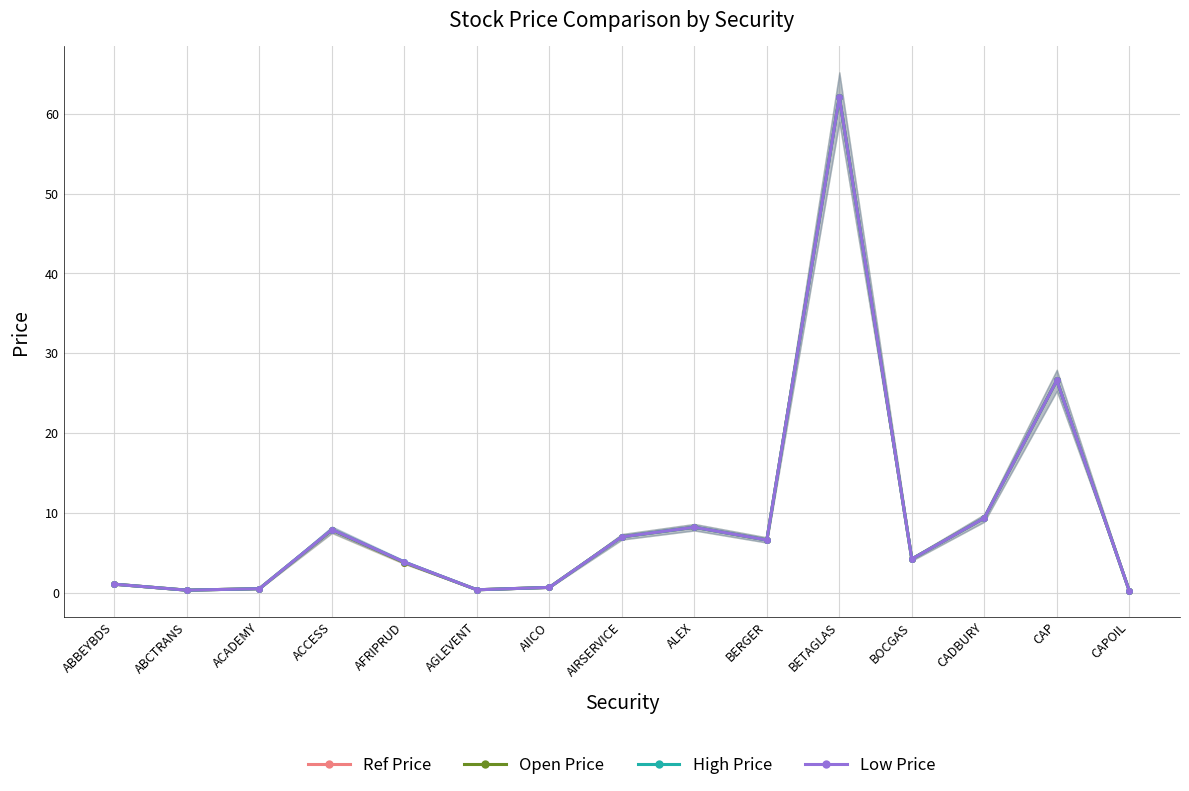

True or false: Low Price and High Price intersect in this chart.

False